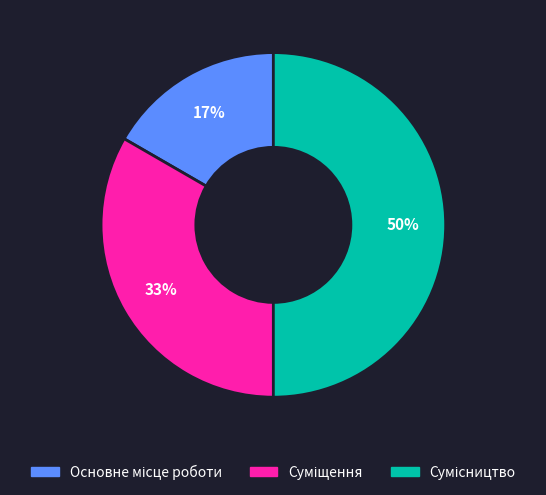

To the nearest percent, what is the difference between the largest and smallest slice percentages?

33%